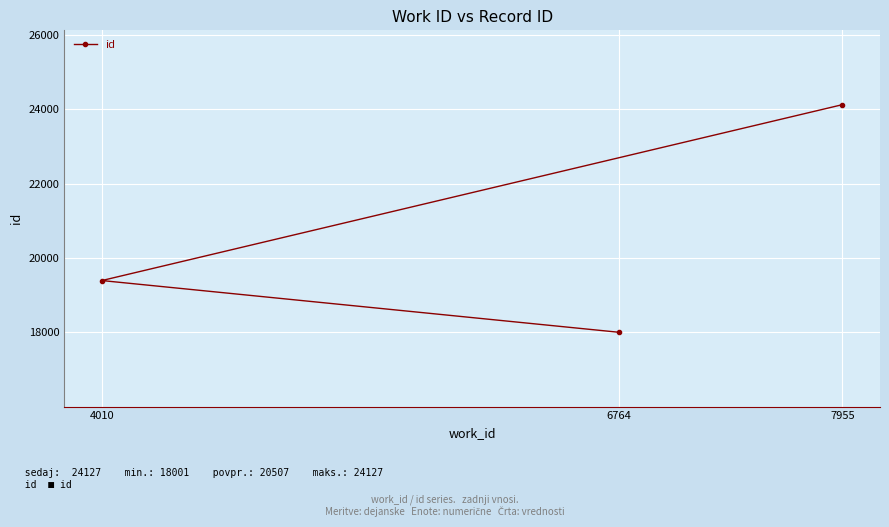

Reading left to right, what are all the values shown in this chart?

4010=19393	6764=18001	7955=24127